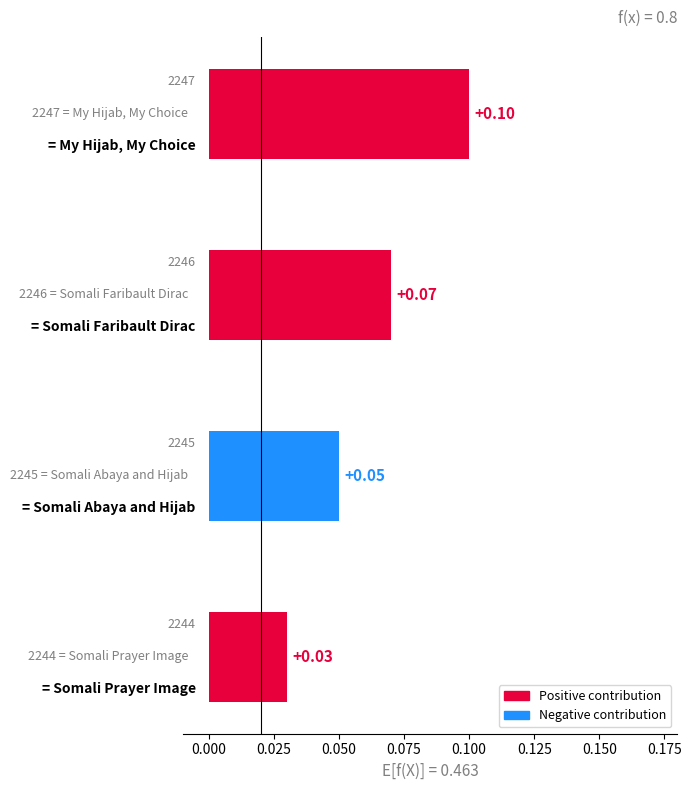

Are the bars horizontal?

Yes